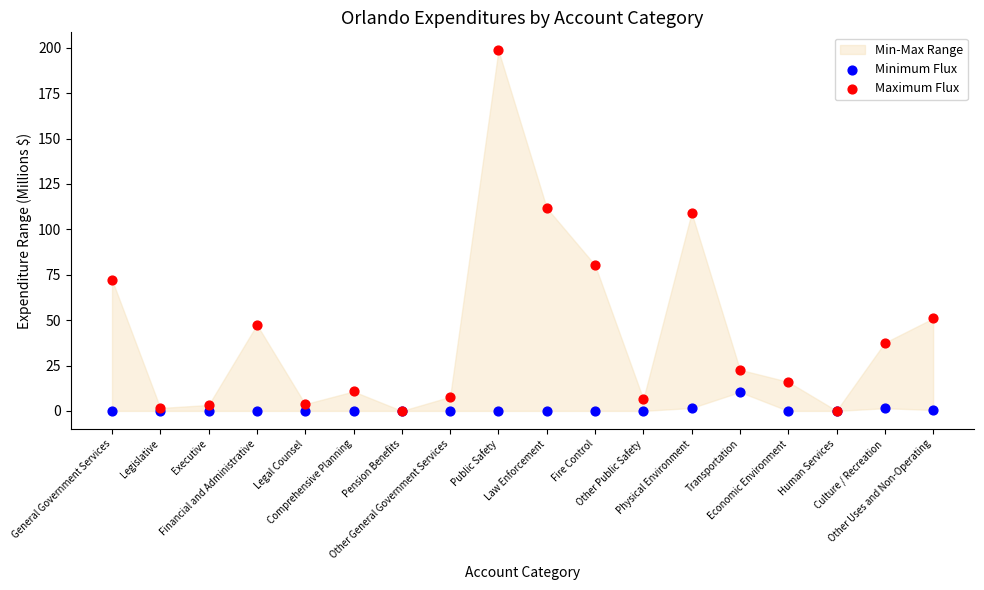

Which series reaches the maximum Y coordinate?

Maximum Flux